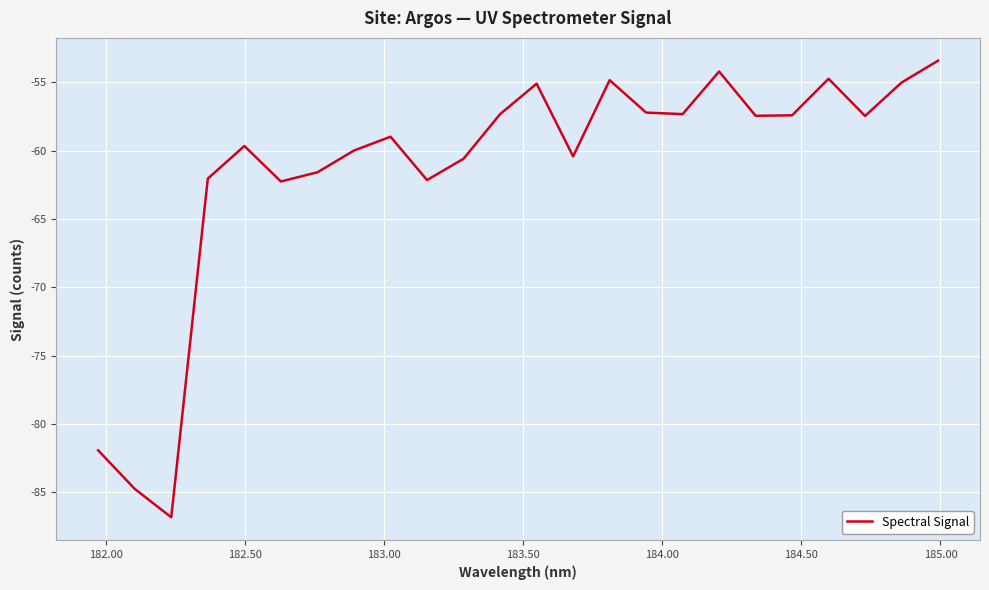

What is the difference between the maximum and minimum values?

33.4